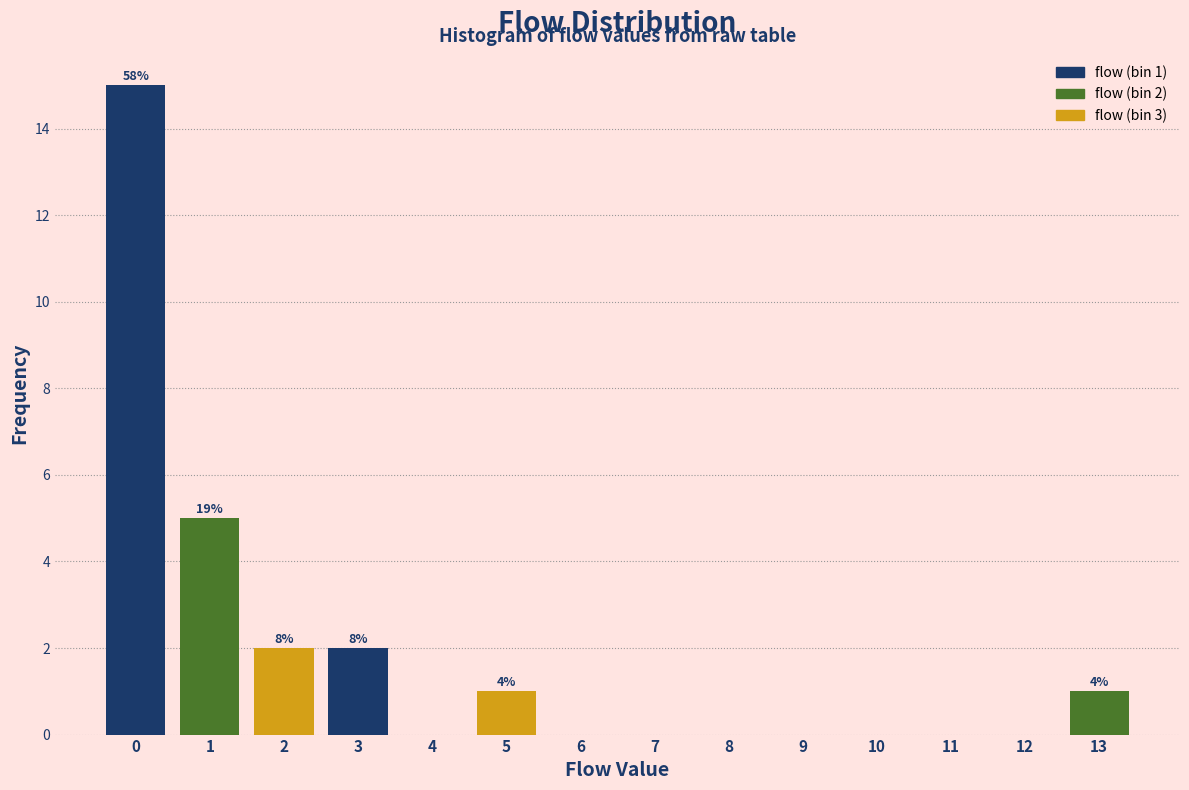

Over which range of the x-axis is the bar tallest?

-0.5 to 0.5